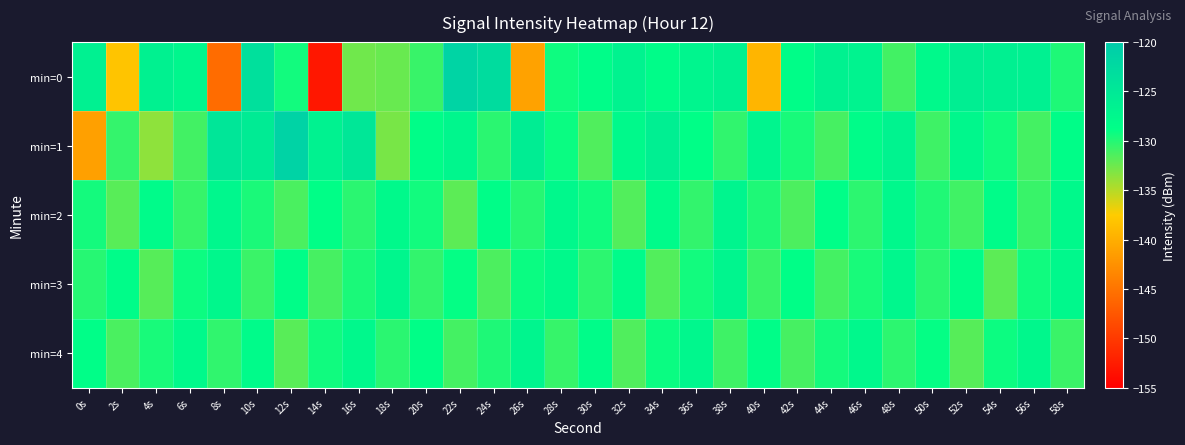

Which series has the largest total across all categories?

min=1